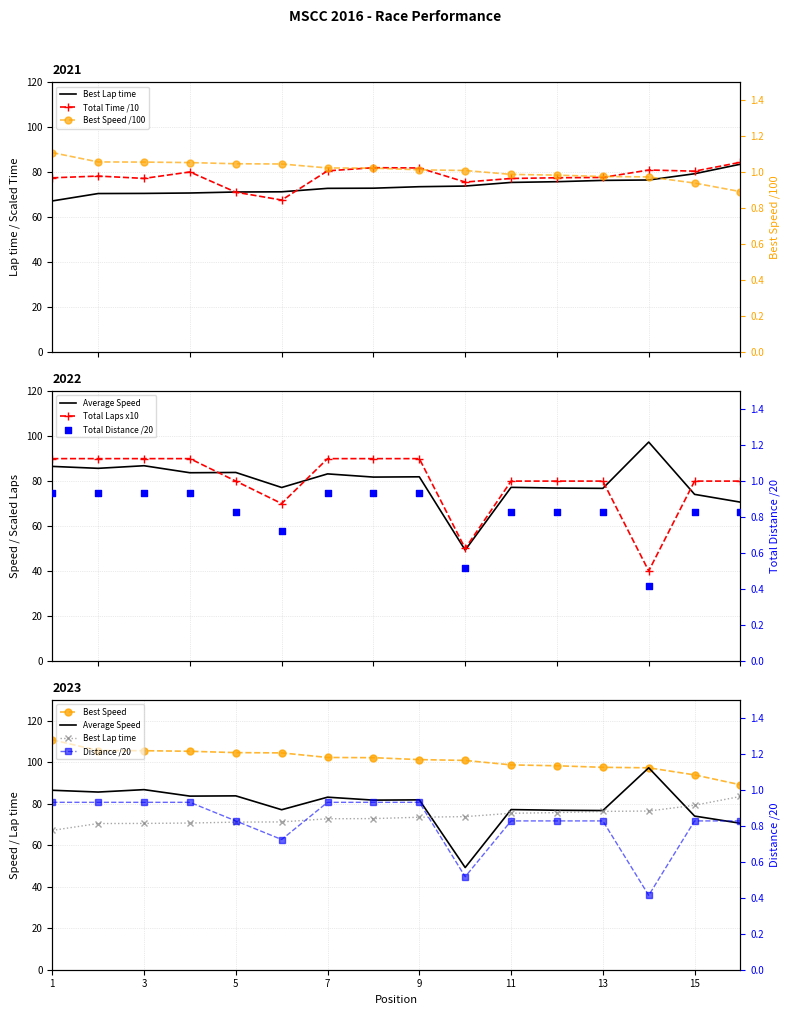

At how many categories does at least one series exceed 40?

16